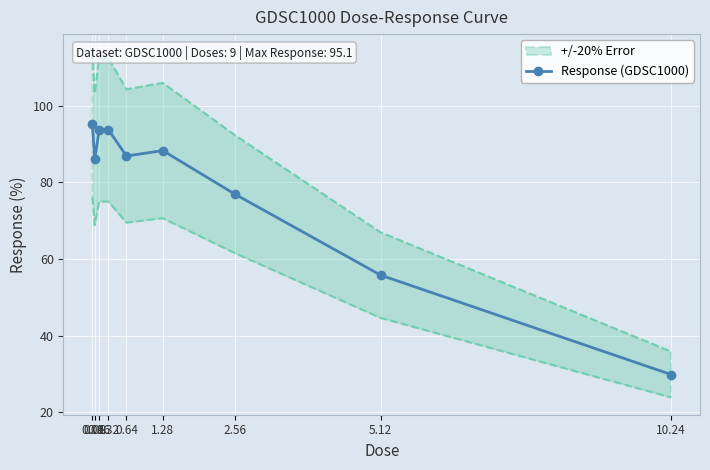

At which label does the data first exceed 86?

0.04